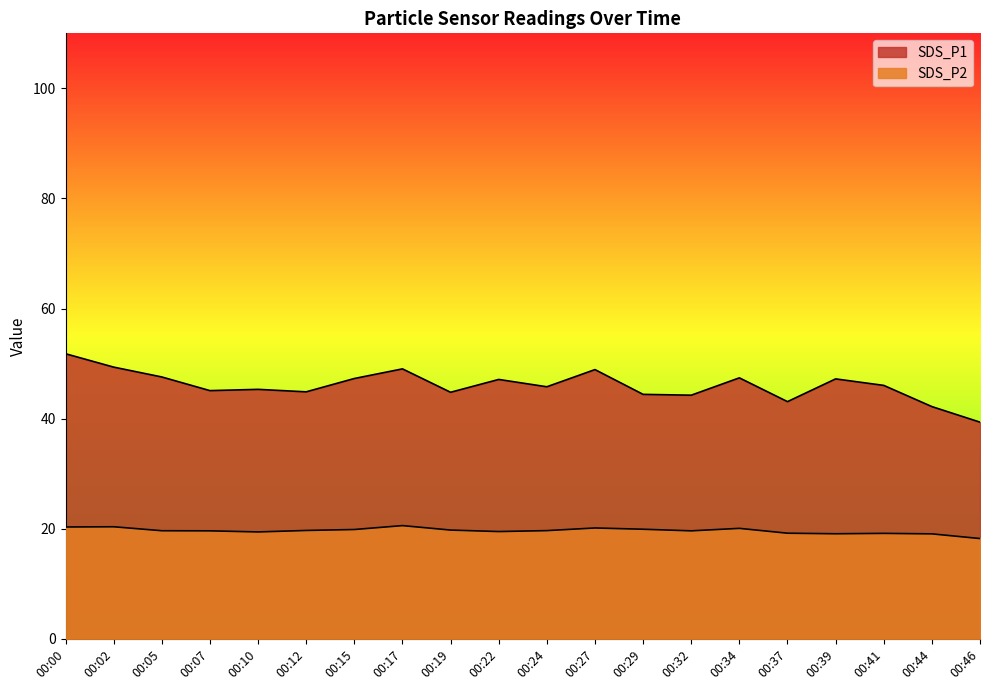

At which category does SDS_P2 reach its first local valley?

00:10